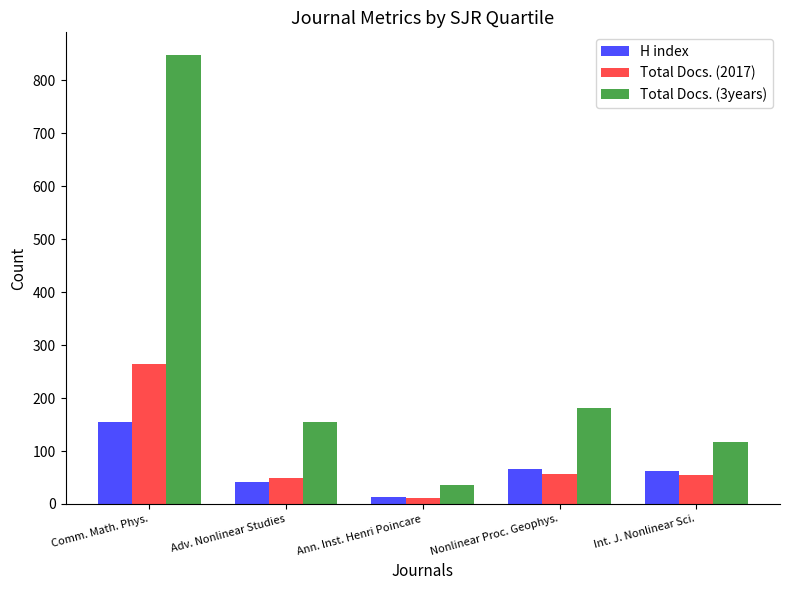

What is the smallest value displayed?

11